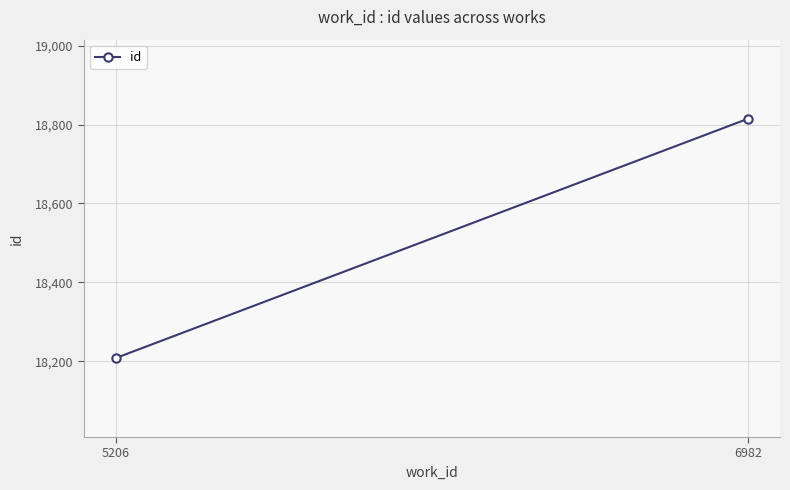

What is the value of the 1st point from the left?

18208